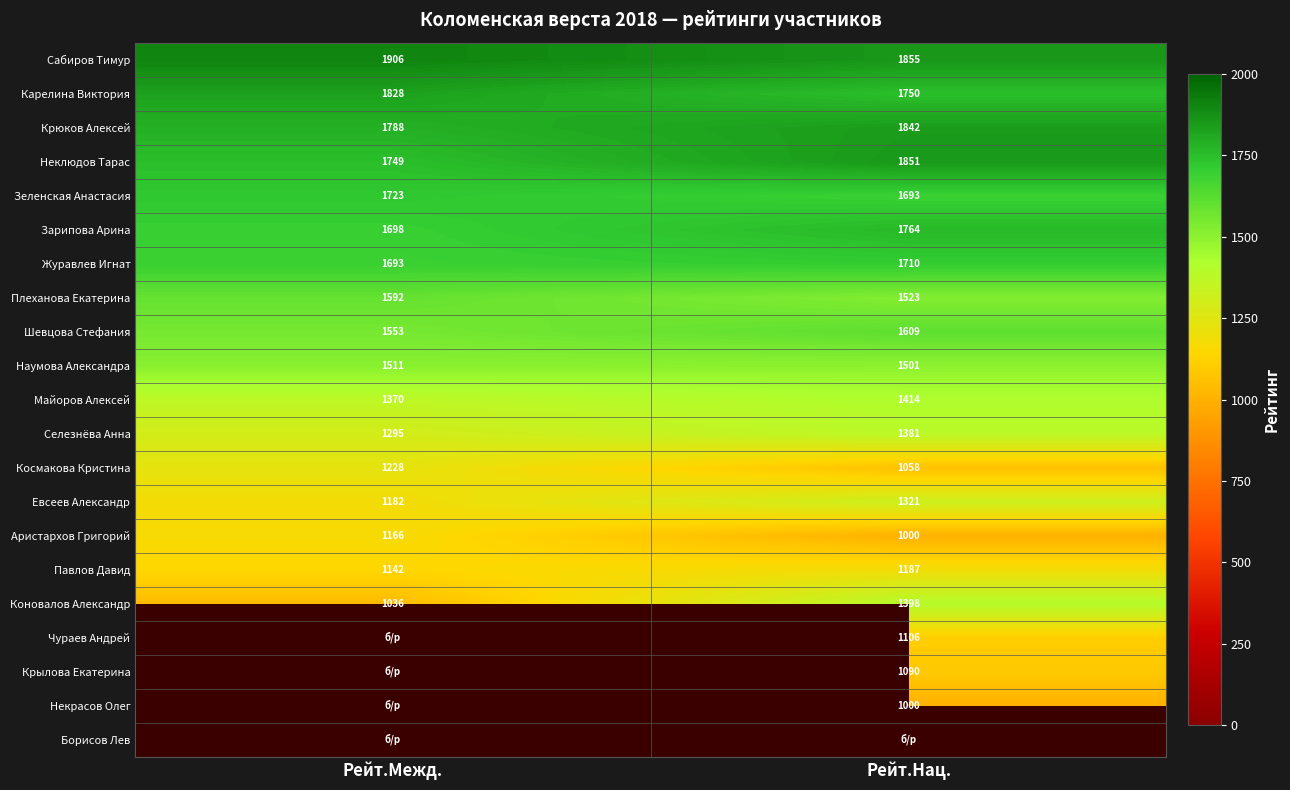

Rank the categories by Евсеев Александр value from lowest to highest.

Рейт.Межд., Рейт.Нац.